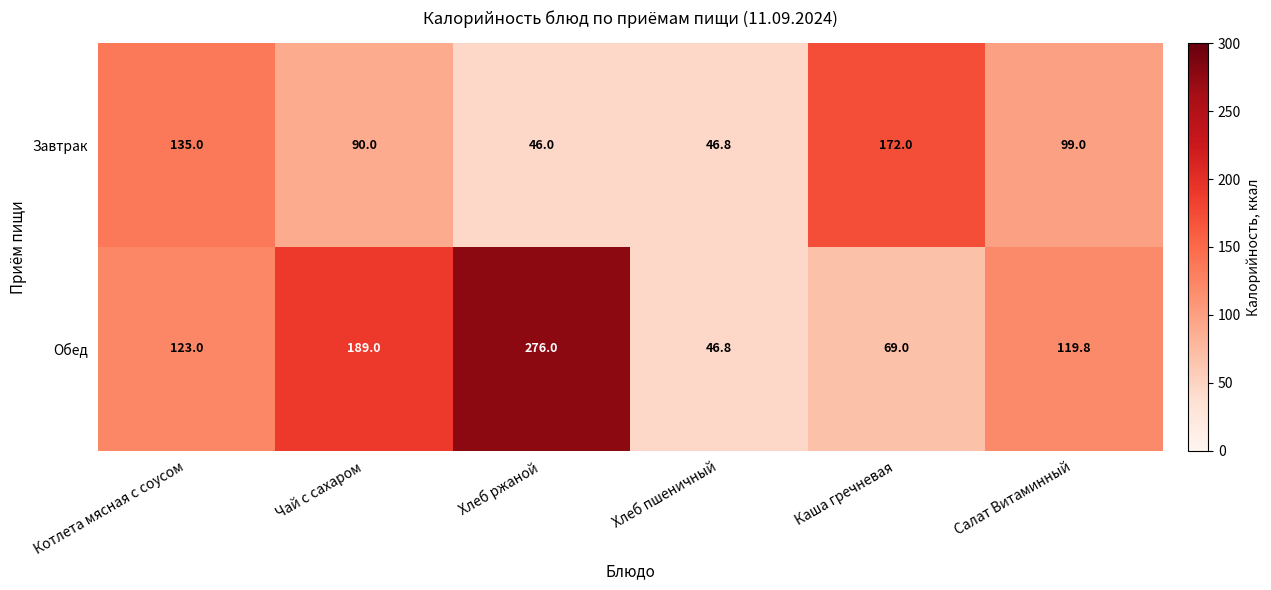

Rank the series by their maximum value, from highest to lowest.

Обед, Завтрак